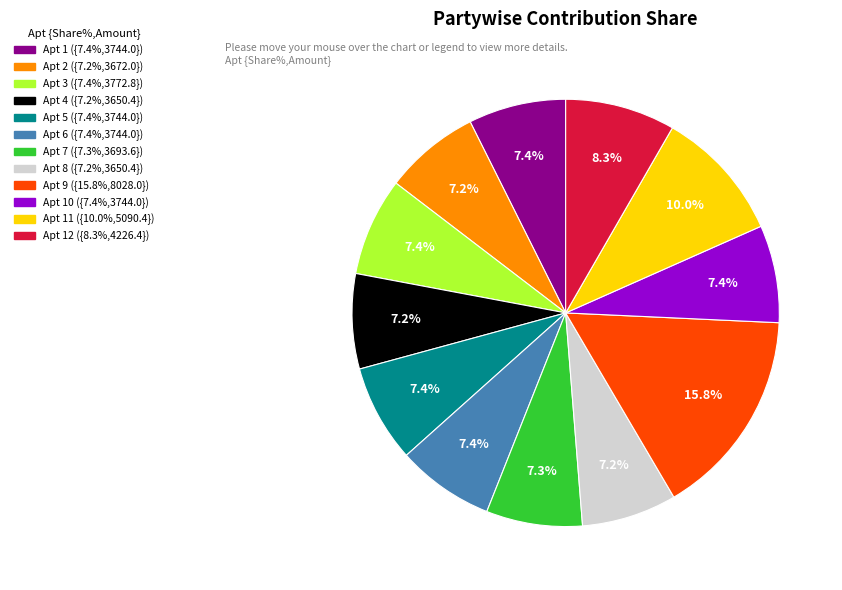

Does any single category account for the majority?

No